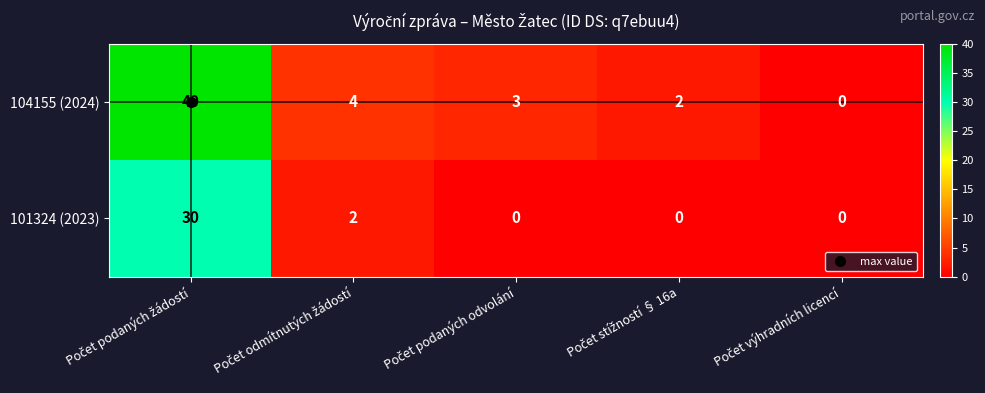

Which series has the largest total across all categories?

104155 (2024)